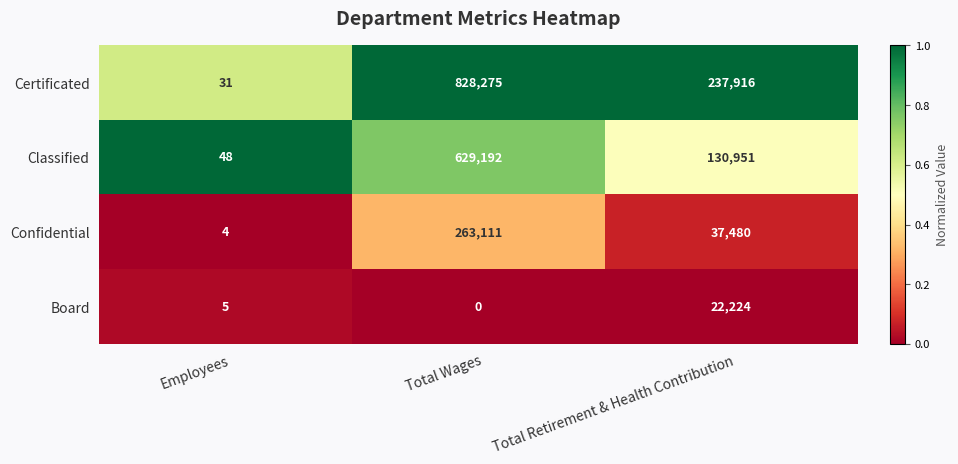

Rank the series by their maximum value, from highest to lowest.

Certificated, Classified, Confidential, Board